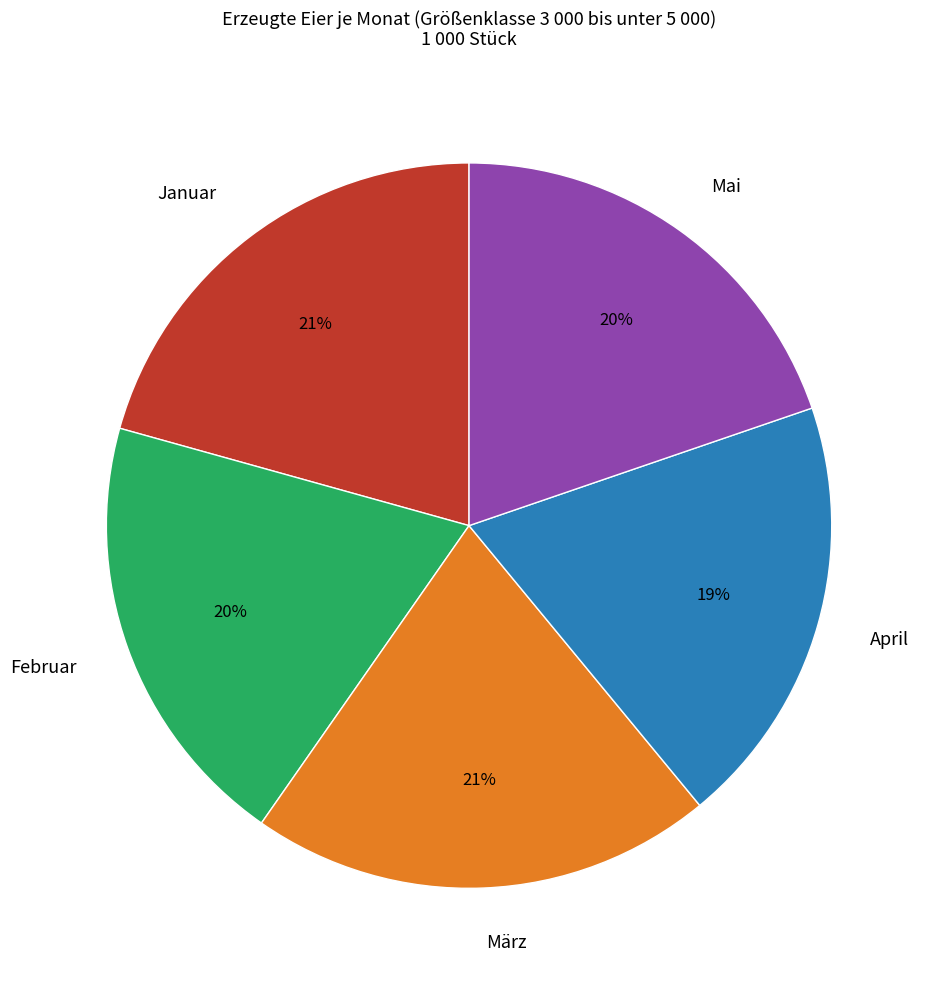

How many slices are in this pie chart?

5